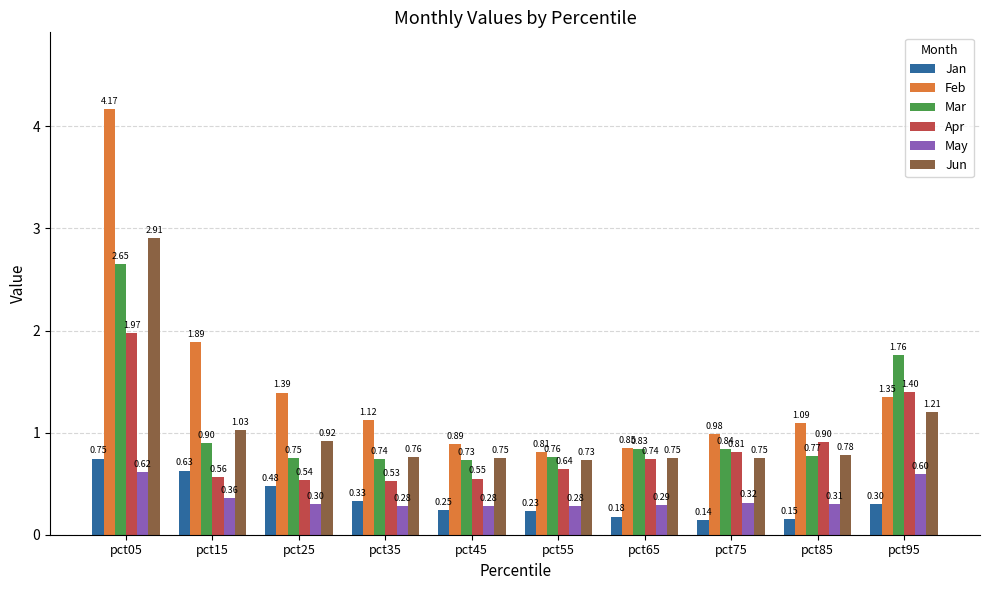

What is the total value across all series at pct95?

6.6